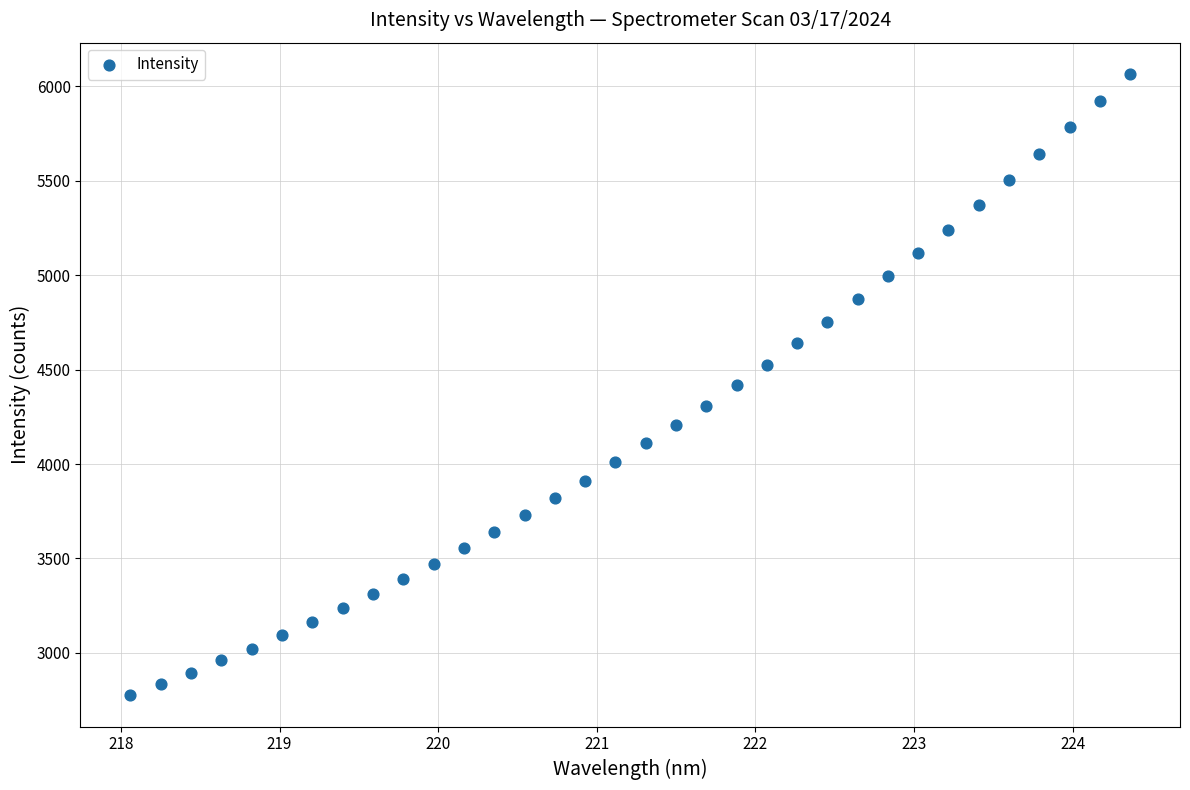

What is the range of Y values (max minus min)?

3291.5